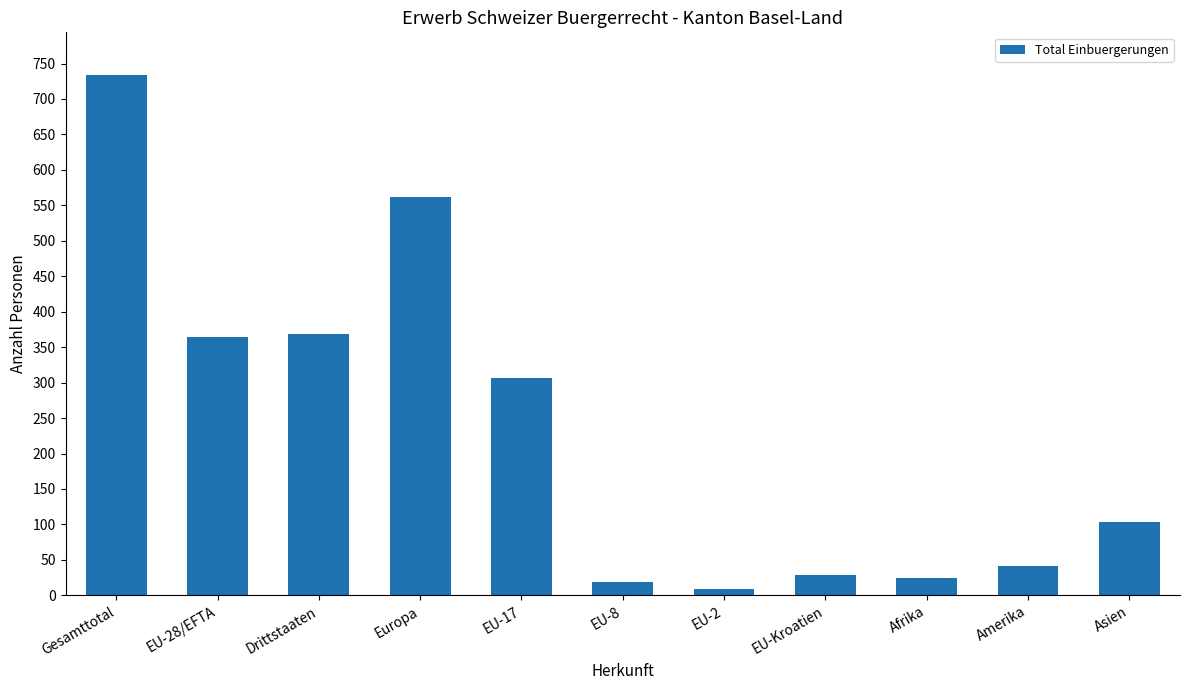

What is the difference between the values at EU-Kroatien and Asien?

75